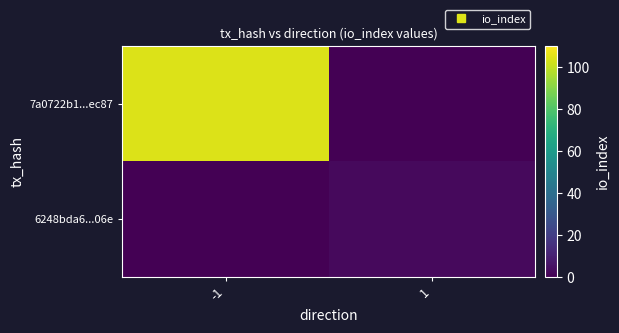

Which series changed the most between -1 and 1?

7a0722b1...ec87